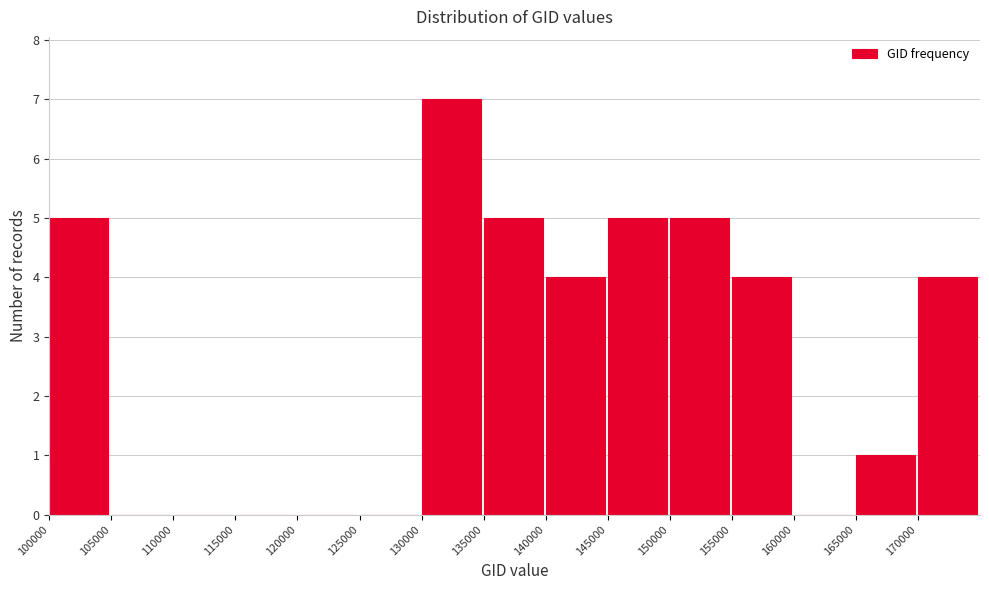

Reading left to right, list every bar in this chart as the range it spans on the x-axis followed by its height. The values are not printed on the chart, so give them approximately, as read against the axis.

100000 to 105000: 5
105000 to 110000: 0
110000 to 115000: 0
115000 to 120000: 0
120000 to 125000: 0
125000 to 130000: 0
130000 to 135000: 7
135000 to 140000: 5
140000 to 145000: 4
145000 to 150000: 5
150000 to 155000: 5
155000 to 160000: 4
160000 to 165000: 0
165000 to 170000: 1
170000 to 175000: 4